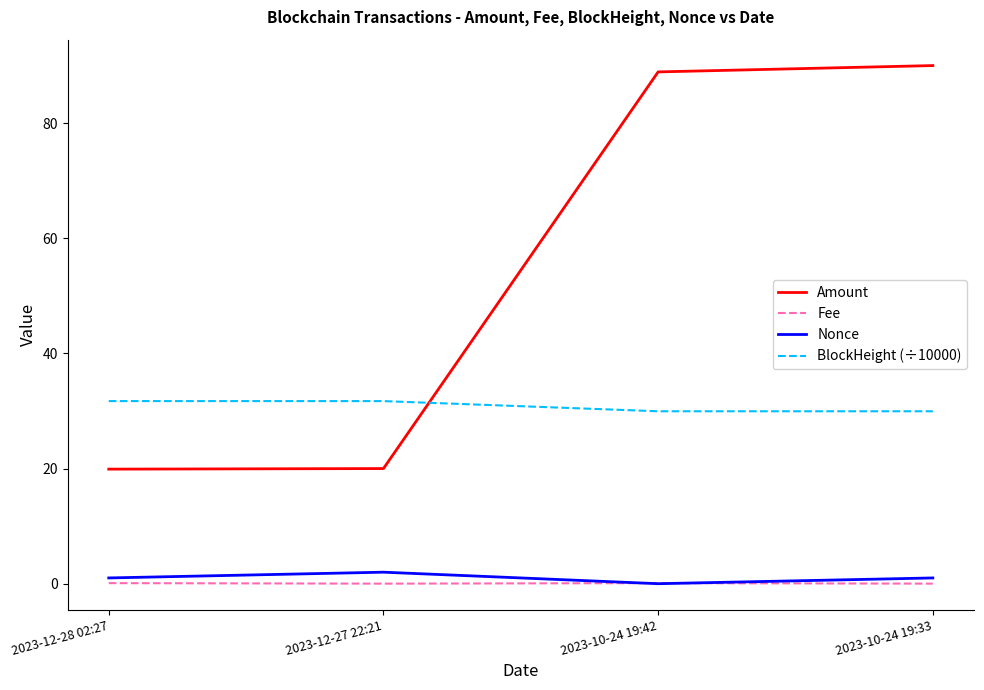

The value of Amount at 2023-10-24 19:42 is 88.9. True or false?

True